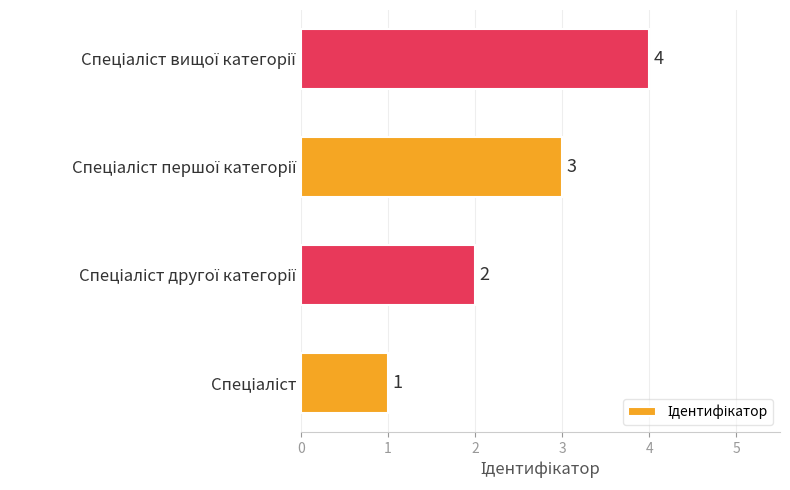

What is the difference between the maximum and minimum values?

3